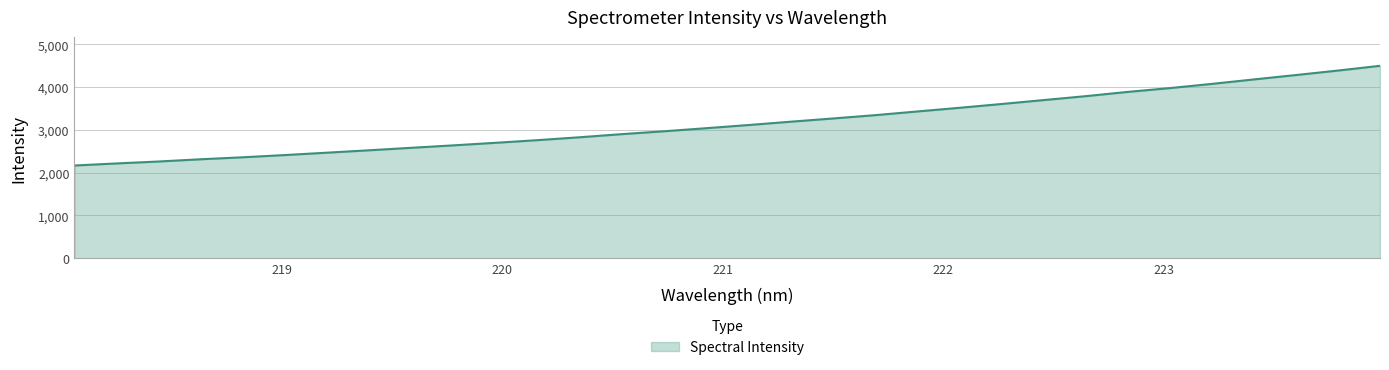

What is the difference between the maximum and minimum values?

2328.5